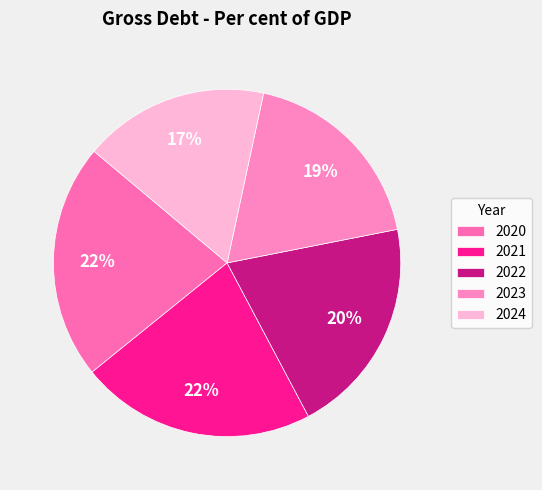

To the nearest percent, what portion does 2021 represent?

22%